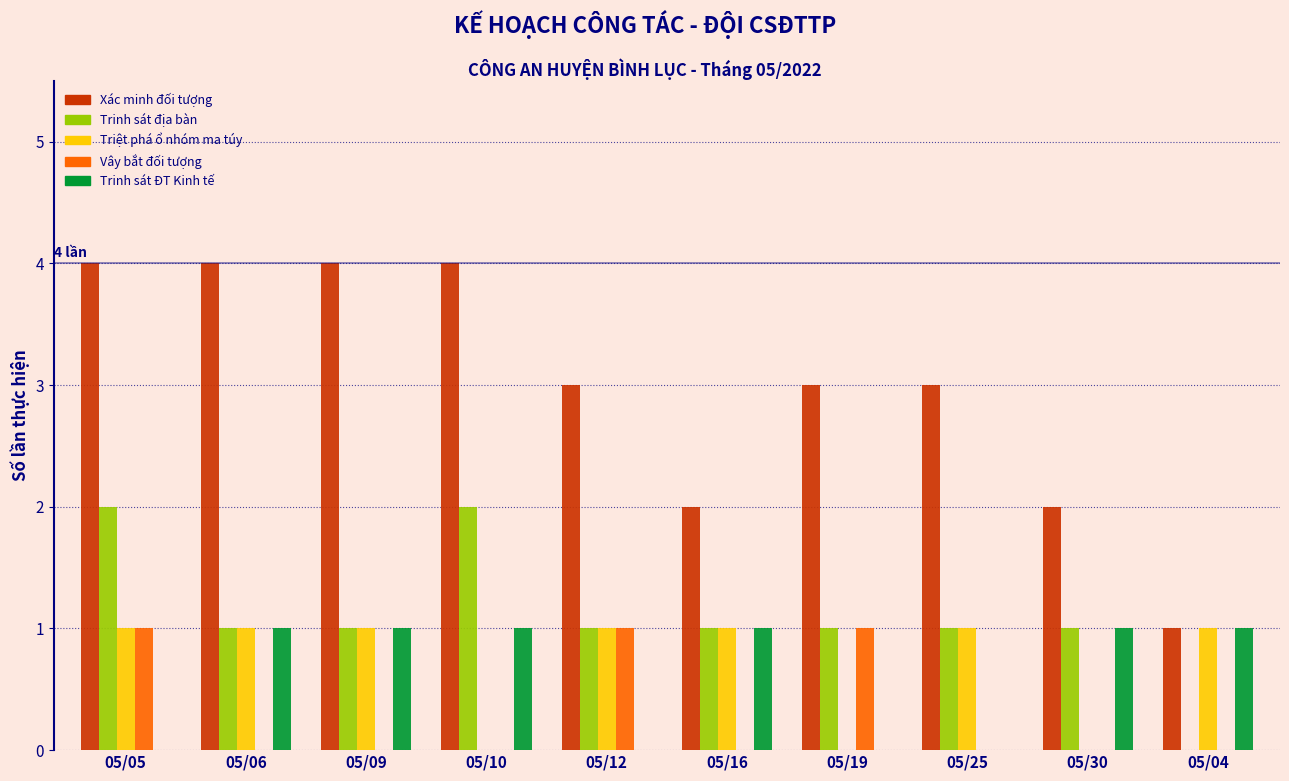

True or false: Trinh sát ĐT Kinh tế has a value of 1 at 05/10.

True